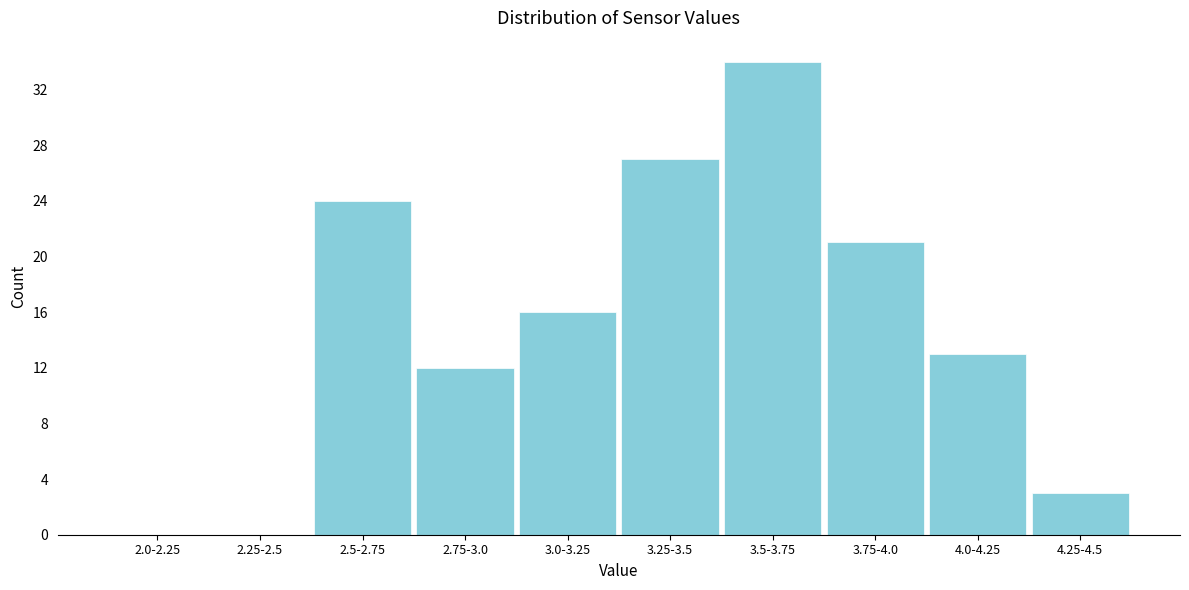

Reading left to right, transcribe all the data shown in this chart.

2.0-2.25=0	2.25-2.5=0	2.5-2.75=24	2.75-3.0=12	3.0-3.25=16	3.25-3.5=27	3.5-3.75=34	3.75-4.0=21	4.0-4.25=13	4.25-4.5=3